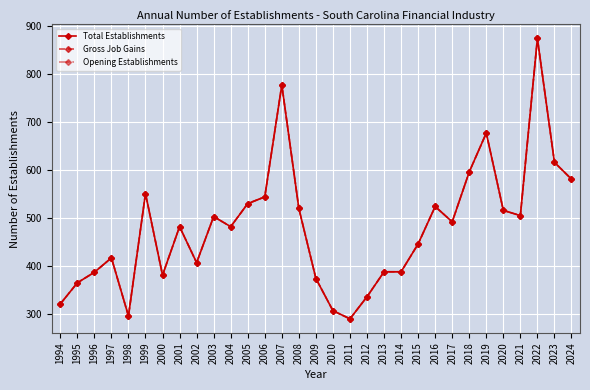

True or false: Opening Establishments has more than 0 points higher than both neighbors.

True